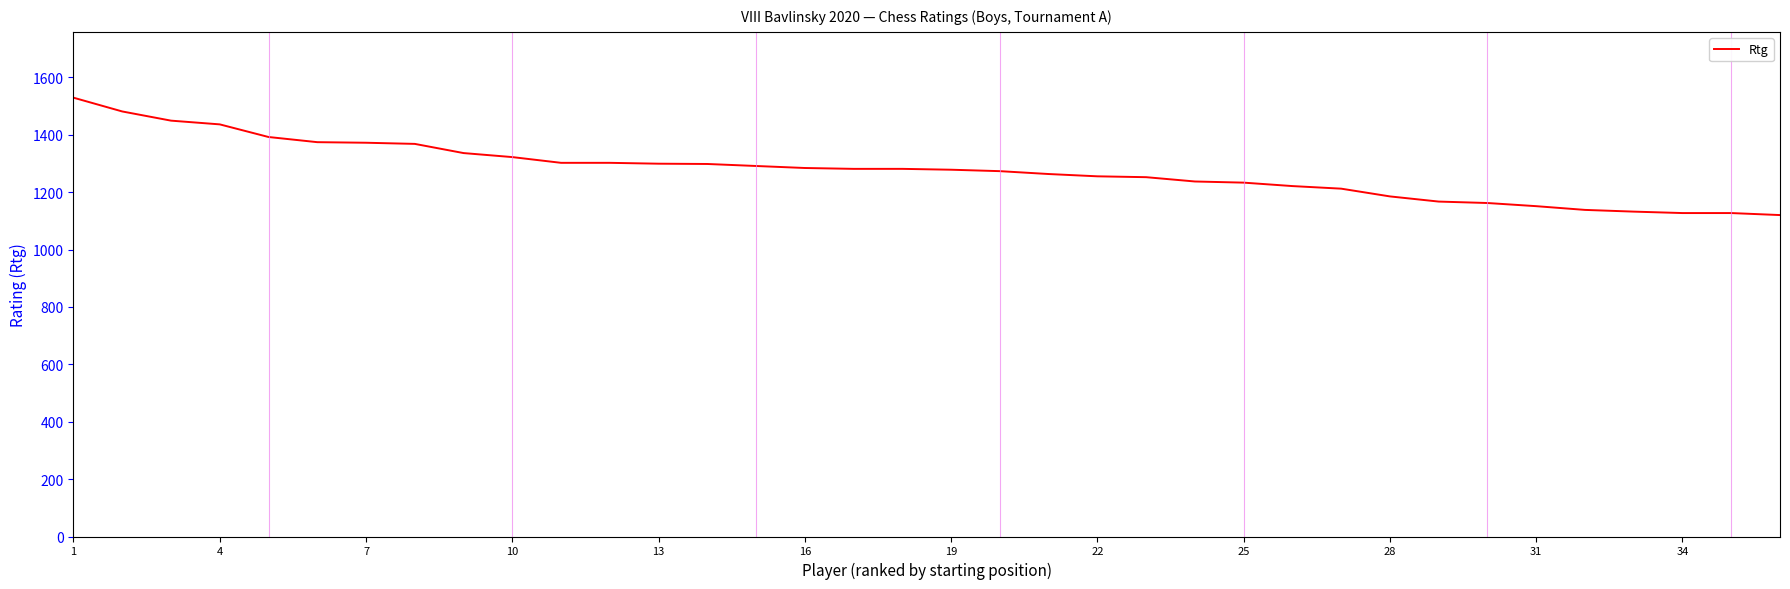

What is the minimum value shown in the chart?

1120